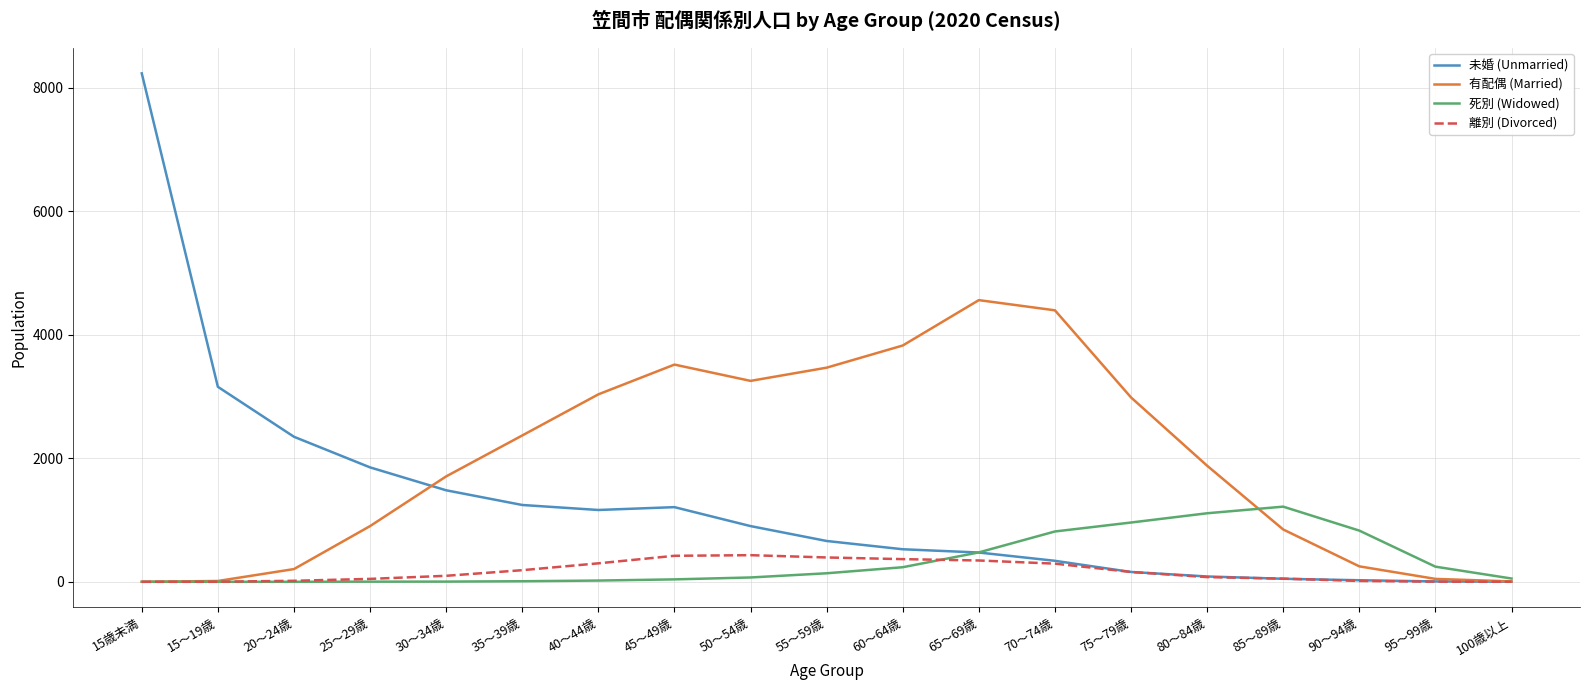

In 有配偶 (Married), how many points are higher than both neighbors (excluding endpoints)?

2